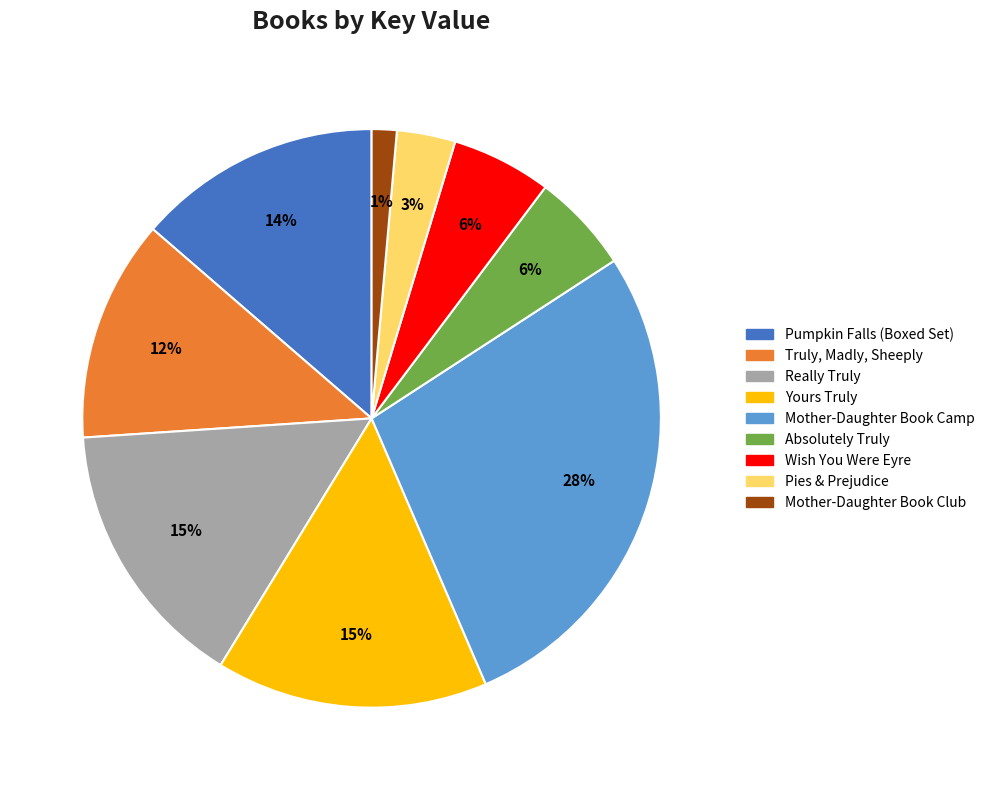

To the nearest percent, what is the average slice percentage?

11%